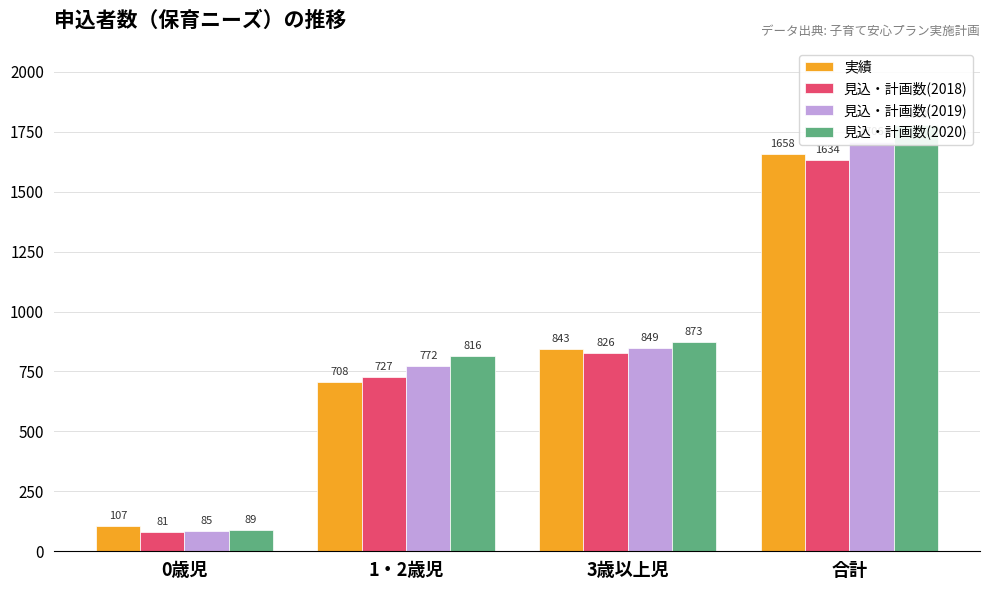

What is the difference between the second highest and minimum values in the 見込・計画数(2020) series?

784